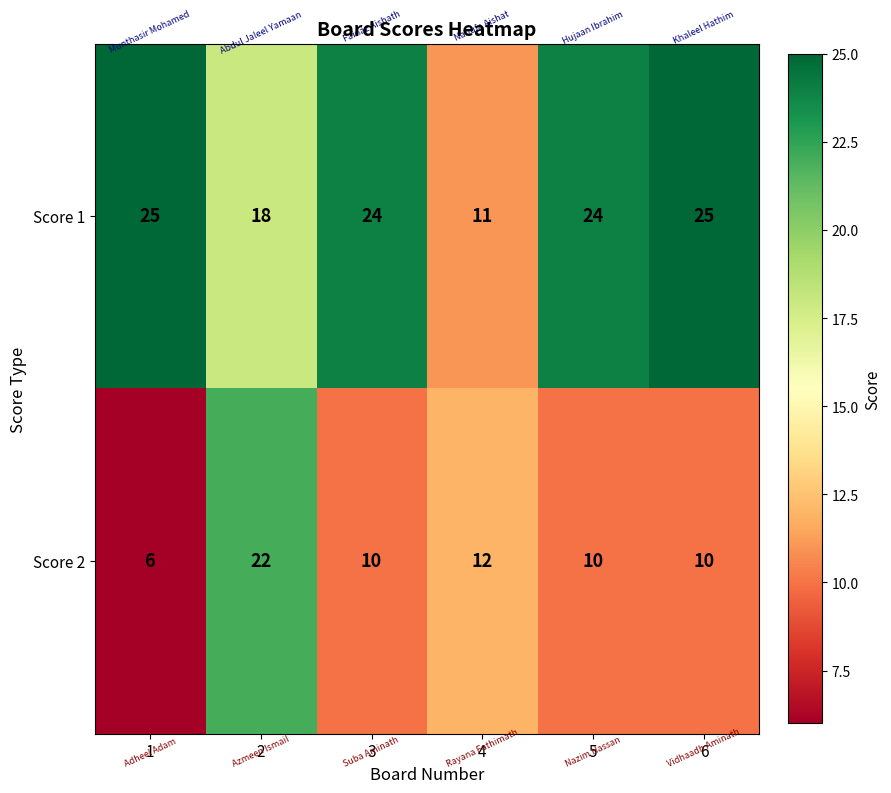

Read the Score 2 value at 2, to the nearest 5.

20